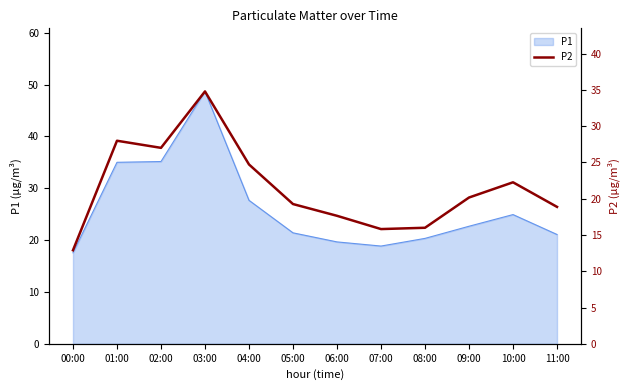

Reading left to right, what are all the values shown in this chart?

00:00=12.9	01:00=28.0	02:00=27.0	03:00=34.8	04:00=24.7	05:00=19.3	06:00=17.6	07:00=15.8	08:00=16.0	09:00=20.2	10:00=22.3	11:00=18.9